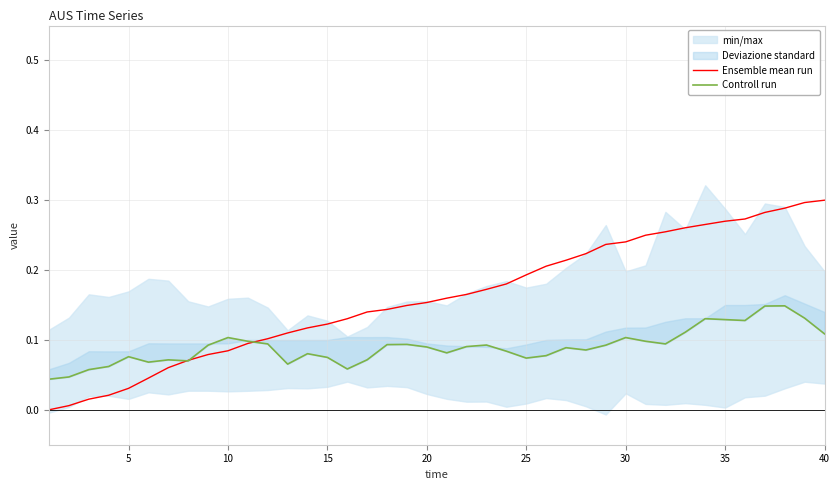

After their last crossing, which series has the higher values: Ensemble mean run or Controll run?

Ensemble mean run